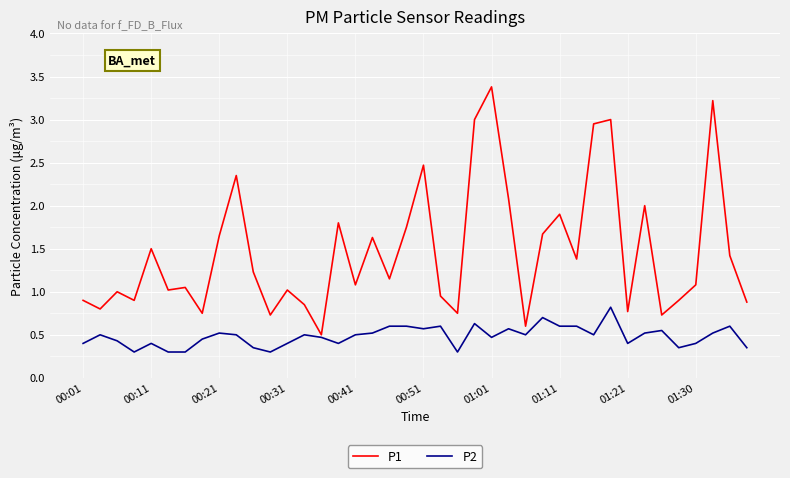

What is the maximum value shown in the chart?

3.4